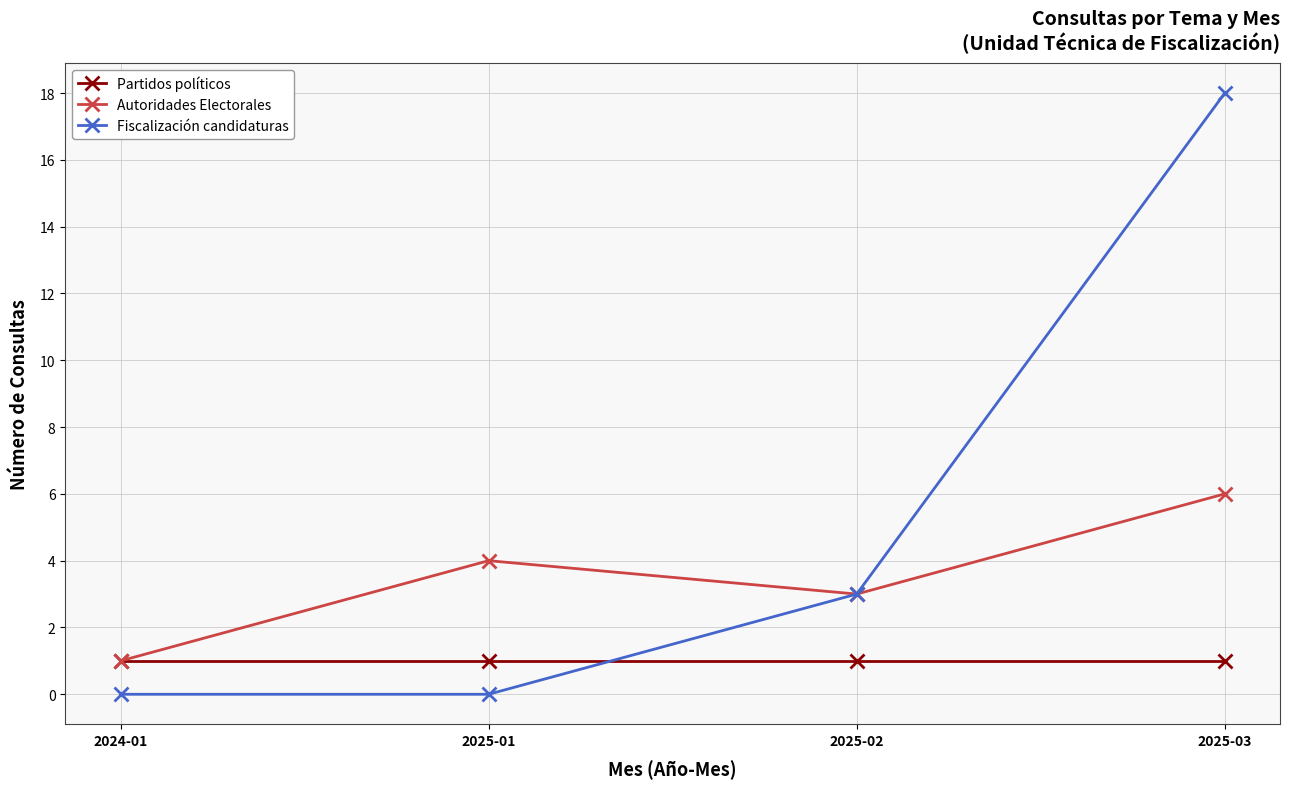

Rank the series by their average value, from lowest to highest.

Partidos políticos, Autoridades Electorales, Fiscalización candidaturas